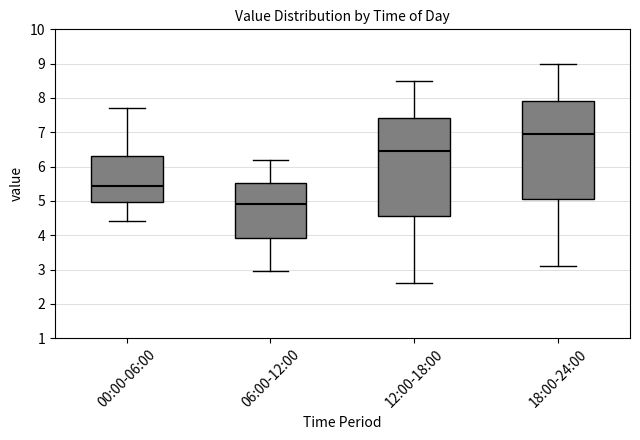

Which box has the lowest median line?

06:00-12:00